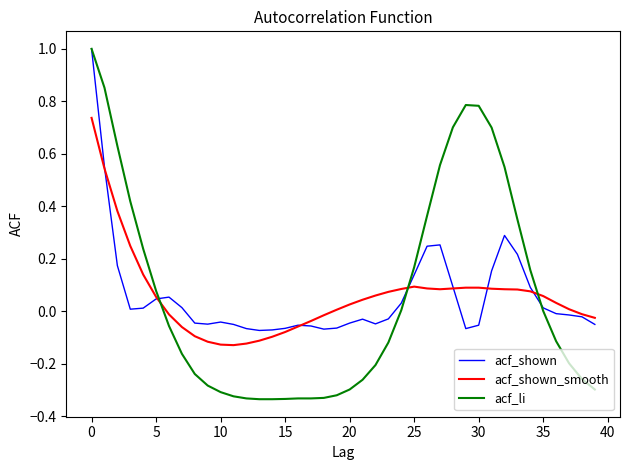

What is the maximum value for acf_li?

1.0